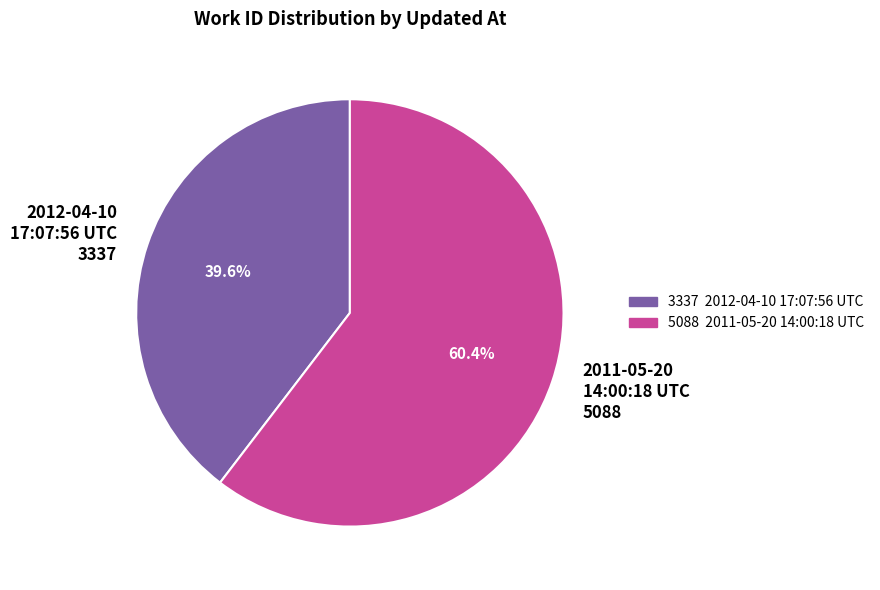

What is the majority slice?

2011-05-20 14:00:18 UTC